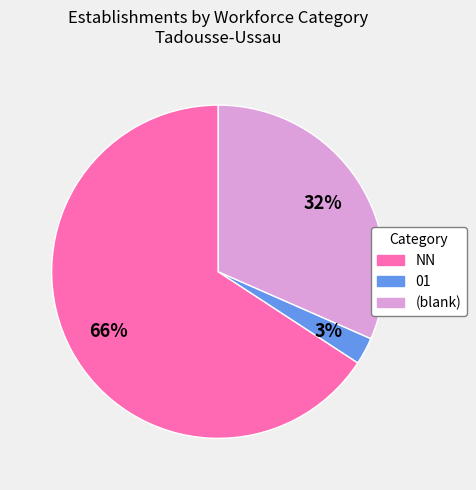

To the nearest percent, what percentage of the pie is (blank)?

32%